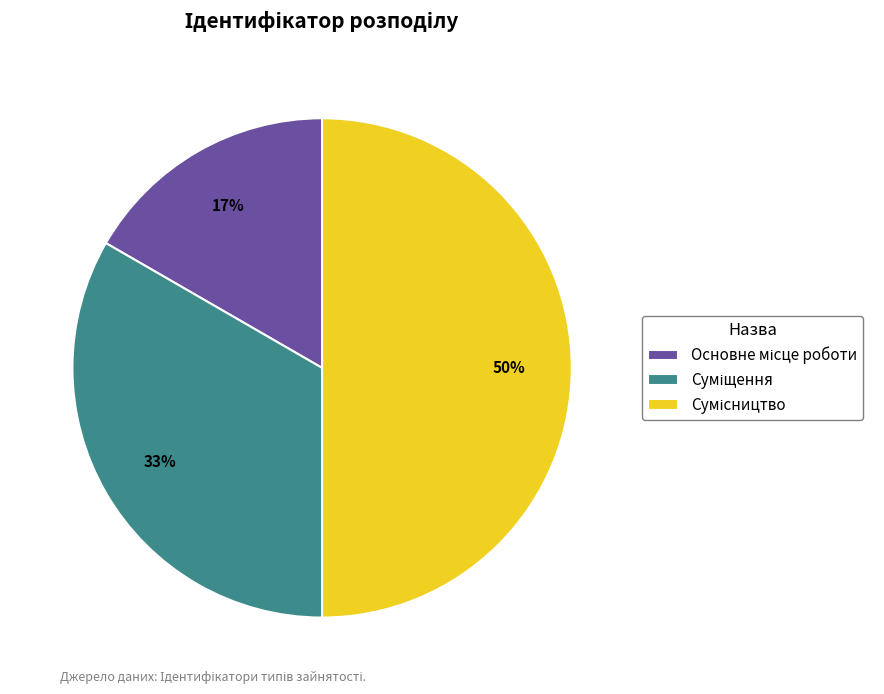

To the nearest percent, what is the average slice percentage?

33%